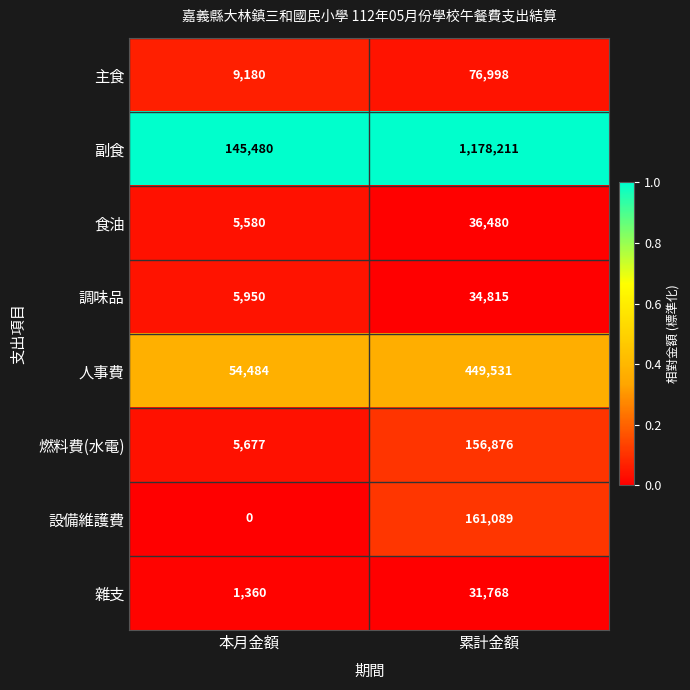

What is the lowest value of the 調味品 series?

5950